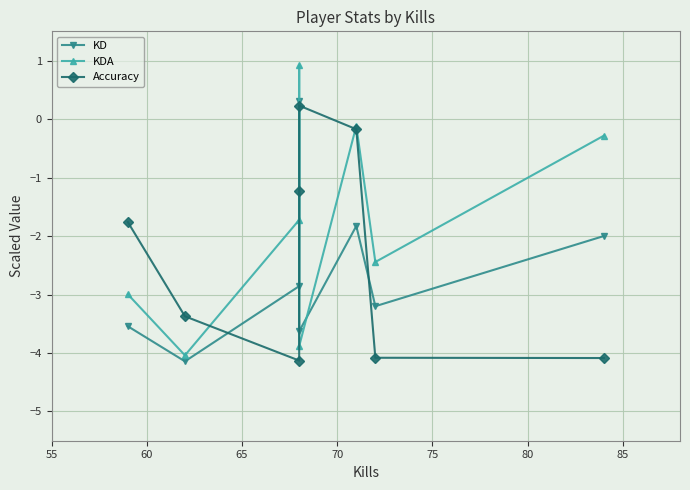

In KD, how many points are lower than both neighbors (excluding endpoints)?

3